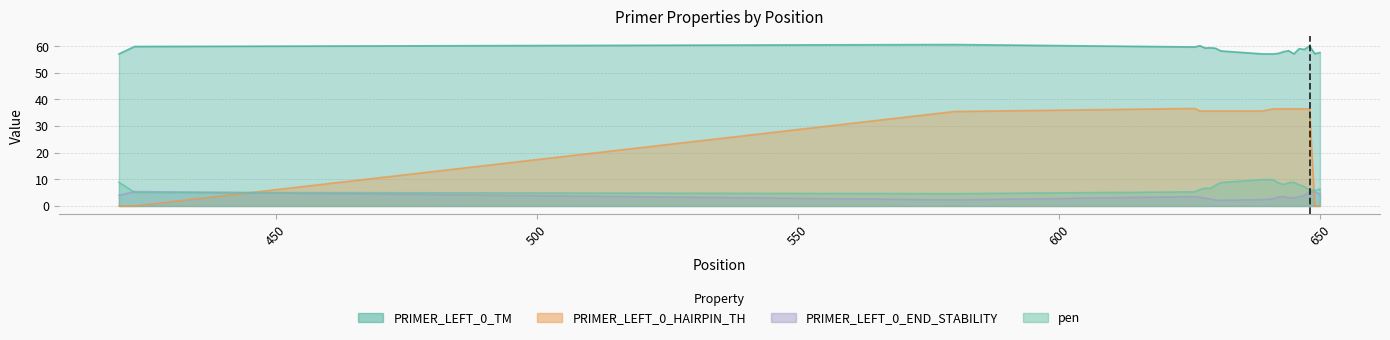

List the labels in order of PRIMER_LEFT_0_TM value, largest first.

580, 627, 648, 423, 626, 629, 628, 630, 646, 647, 644, 631, 643, 650, 642, 649, 645, 420, 639, 641